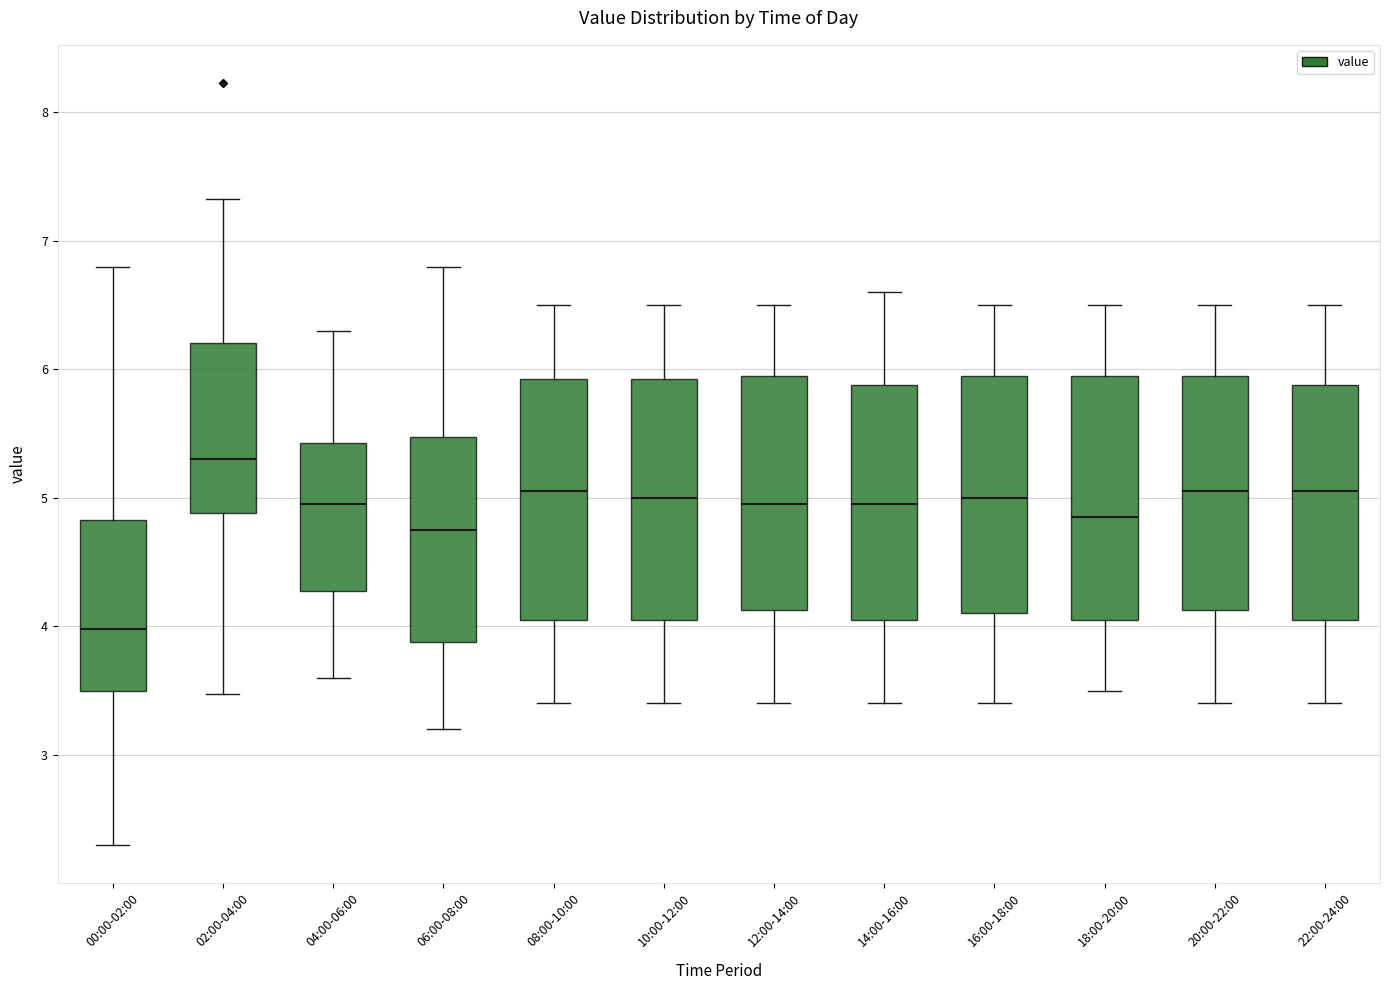

Reading left to right, transcribe this box plot: for each box, give where its median line is, the range the box spans, and where its two whiskers end, as read against the y-axis. The values are not printed on the chart, so give them approximately, as read against the axis.

00:00-02:00: median 4.0, box 3.5 to 4.8, whiskers 2.3 to 6.8
02:00-04:00: median 5.3, box 4.9 to 6.2, whiskers 3.5 to 7.3
04:00-06:00: median 5.0, box 4.3 to 5.4, whiskers 3.6 to 6.3
06:00-08:00: median 4.8, box 3.9 to 5.5, whiskers 3.2 to 6.8
08:00-10:00: median 5.1, box 4.1 to 5.9, whiskers 3.4 to 6.5
10:00-12:00: median 5.0, box 4.1 to 5.9, whiskers 3.4 to 6.5
12:00-14:00: median 5.0, box 4.1 to 6.0, whiskers 3.4 to 6.5
14:00-16:00: median 5.0, box 4.1 to 5.9, whiskers 3.4 to 6.6
16:00-18:00: median 5.0, box 4.1 to 6.0, whiskers 3.4 to 6.5
18:00-20:00: median 4.9, box 4.1 to 6.0, whiskers 3.5 to 6.5
20:00-22:00: median 5.1, box 4.1 to 6.0, whiskers 3.4 to 6.5
22:00-24:00: median 5.1, box 4.1 to 5.9, whiskers 3.4 to 6.5